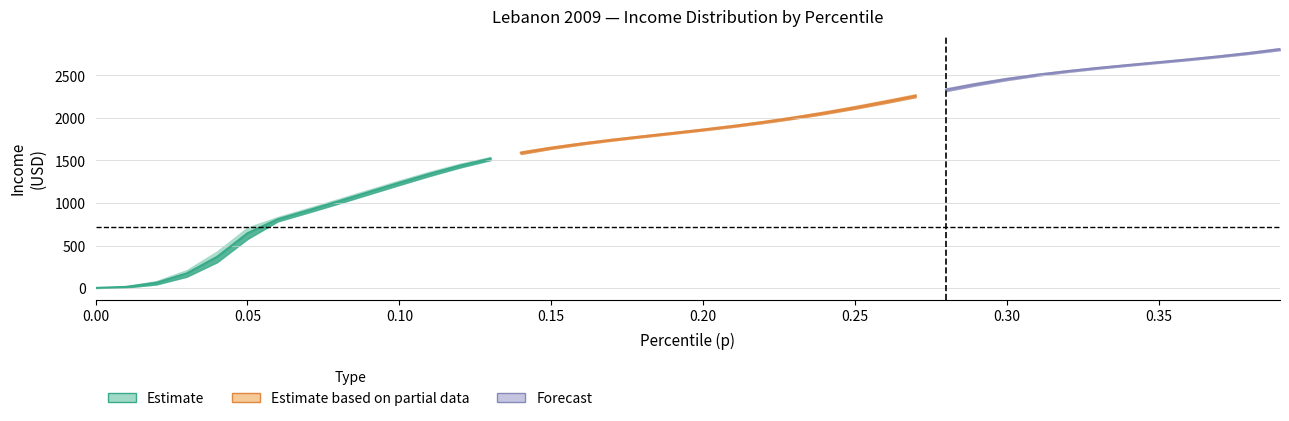

At which label does thr first exceed 1852?

20